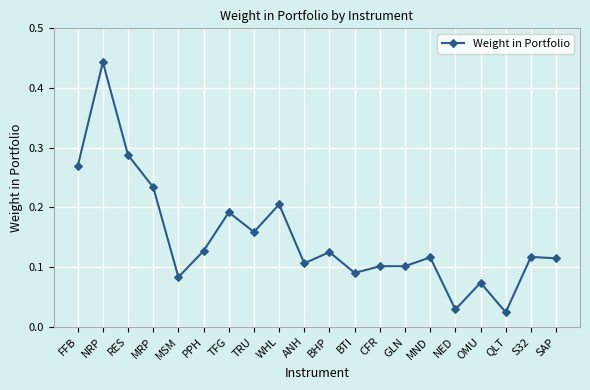

How many lines are shown in the chart?

1